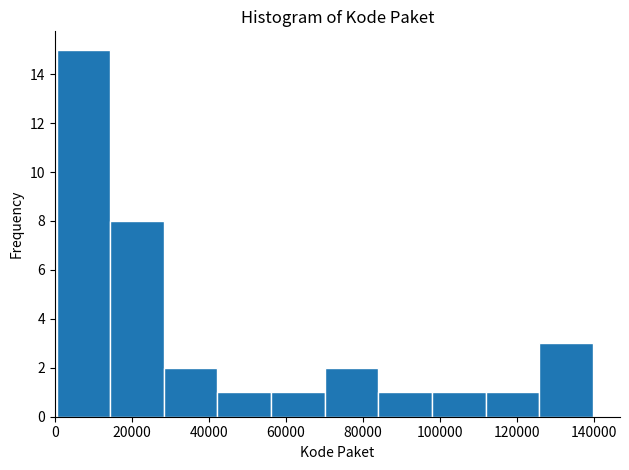

What is the height of the bar covering 56000 to 70000 on the x-axis? Neither the bar edges nor the heights are printed on the chart, so give them approximately, as read against the axes.

1